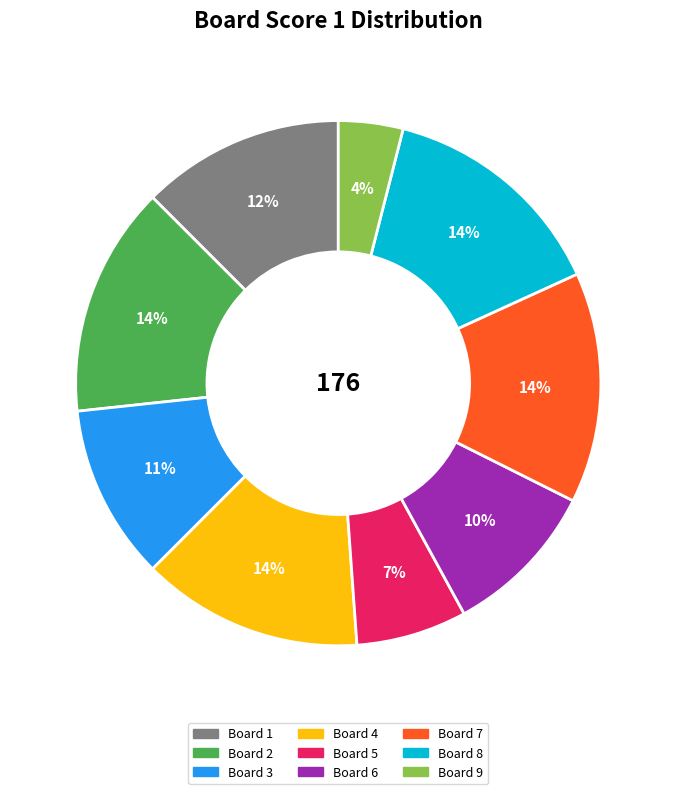

Do Board 8 and Board 4 together represent more than half of the pie?

No